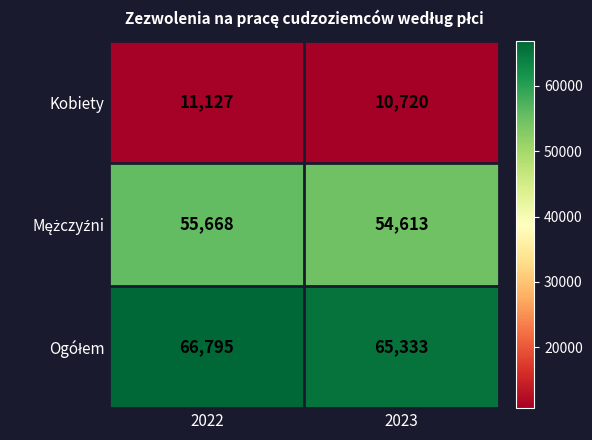

What is the difference between the maximum and minimum values in the Kobiety series?

407